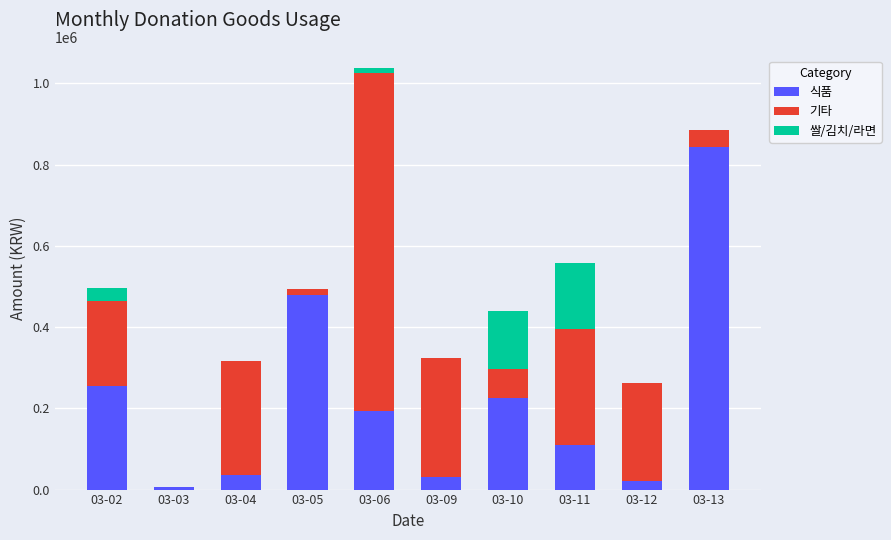

Are the bars horizontal?

No